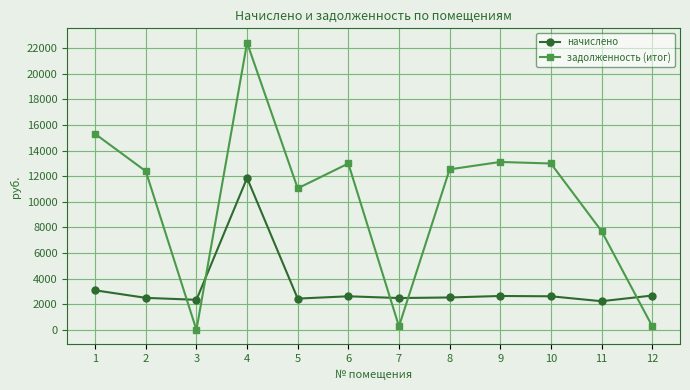

How many interior local valleys does the задолженность (итог) series have?

3